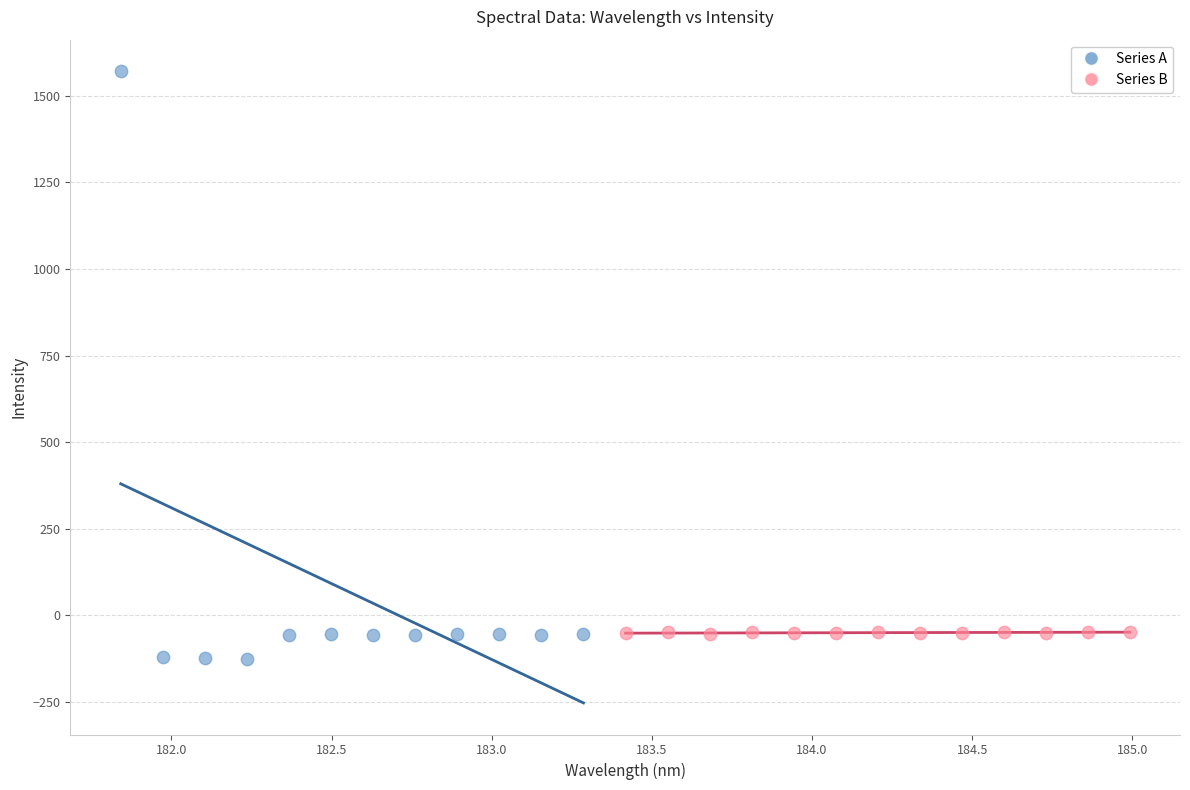

Which series reaches the maximum Y coordinate?

Series A